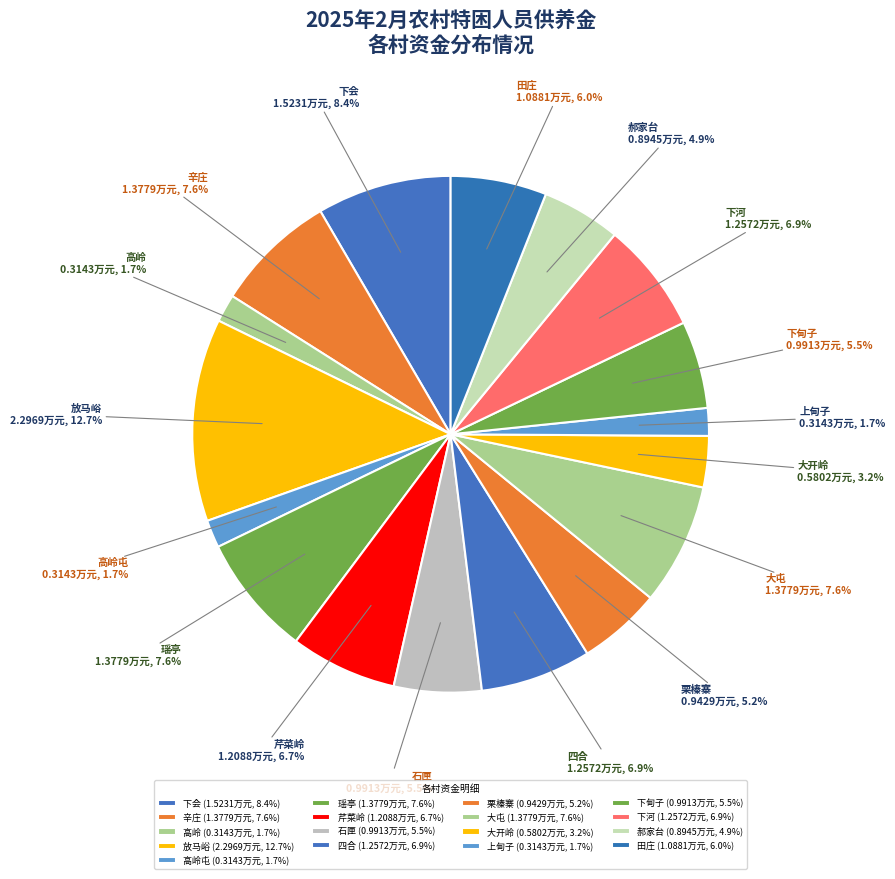

How many slices are in this pie chart?

17